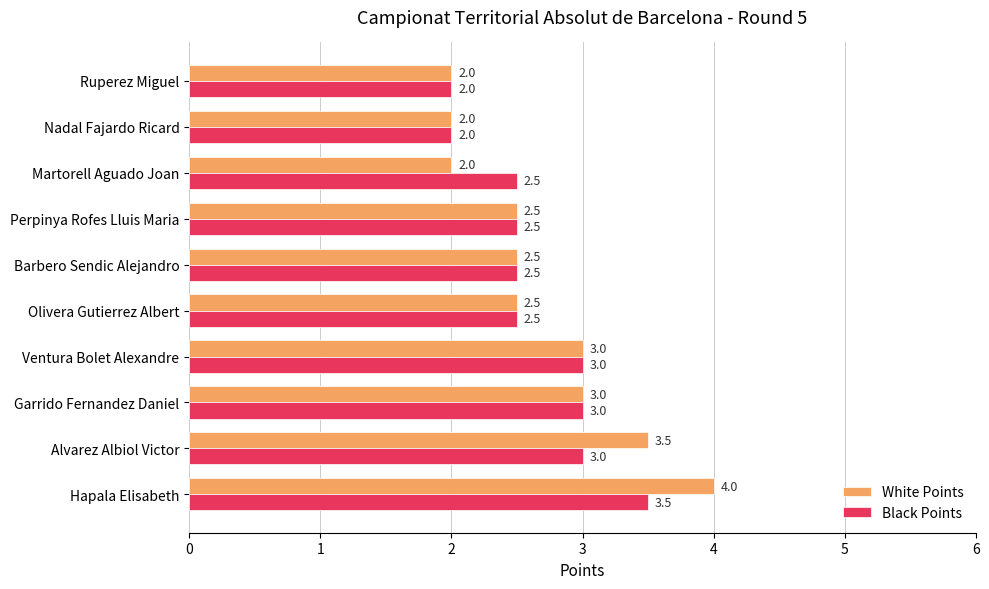

True or false: White Points has a value of 2.0 at Martorell Aguado Joan.

True